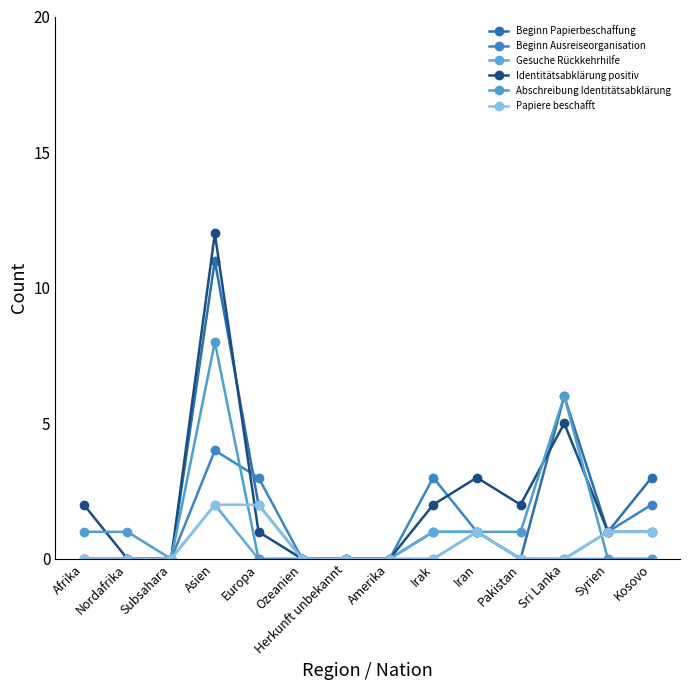

List the labels in order of Papiere beschafft value, largest first.

Asien, Europa, Iran, Syrien, Kosovo, Afrika, Nordafrika, Subsahara, Ozeanien, Herkunft unbekannt, Amerika, Irak, Pakistan, Sri Lanka